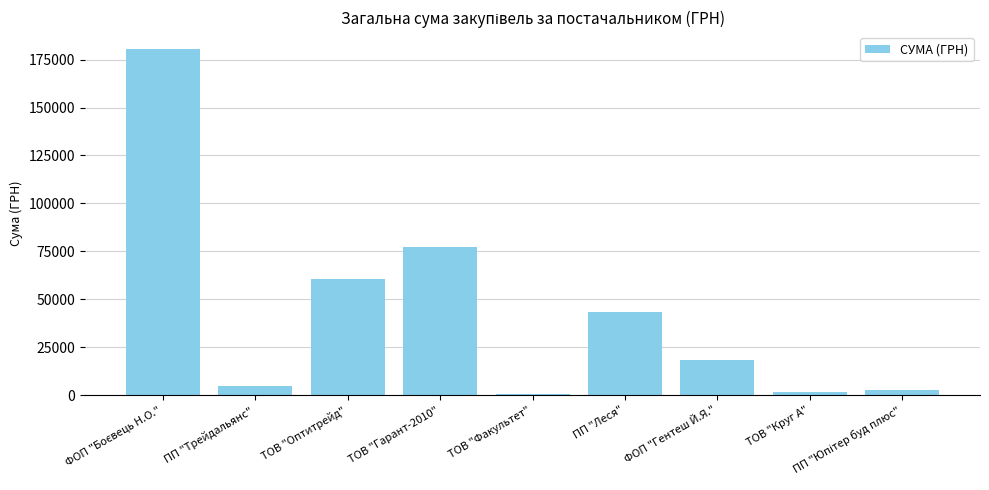

What is the sum of all values?

389443.2